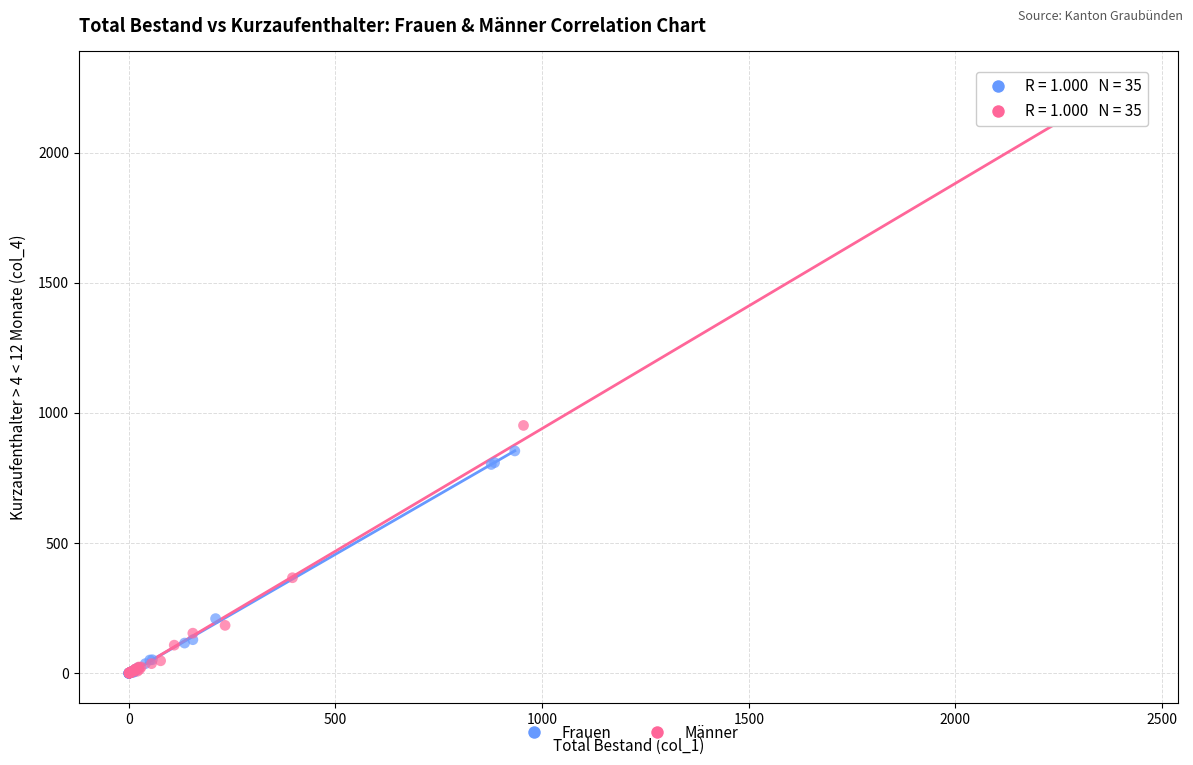

Which series has the largest Y range (max minus min)?

Männer